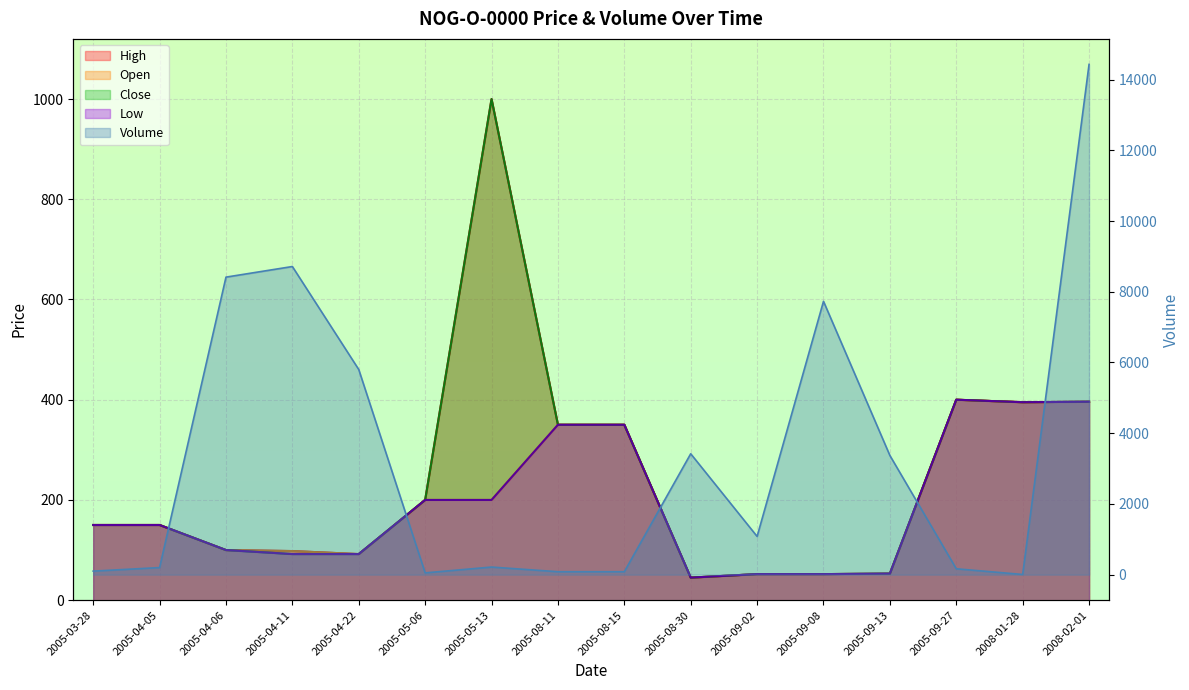

Rank the categories by Open value from lowest to highest.

2005-08-30, 2005-09-02, 2005-09-08, 2005-09-13, 2005-04-22, 2005-04-11, 2005-04-06, 2005-03-28, 2005-04-05, 2005-05-06, 2005-05-13, 2005-08-11, 2005-08-15, 2008-01-28, 2008-02-01, 2005-09-27